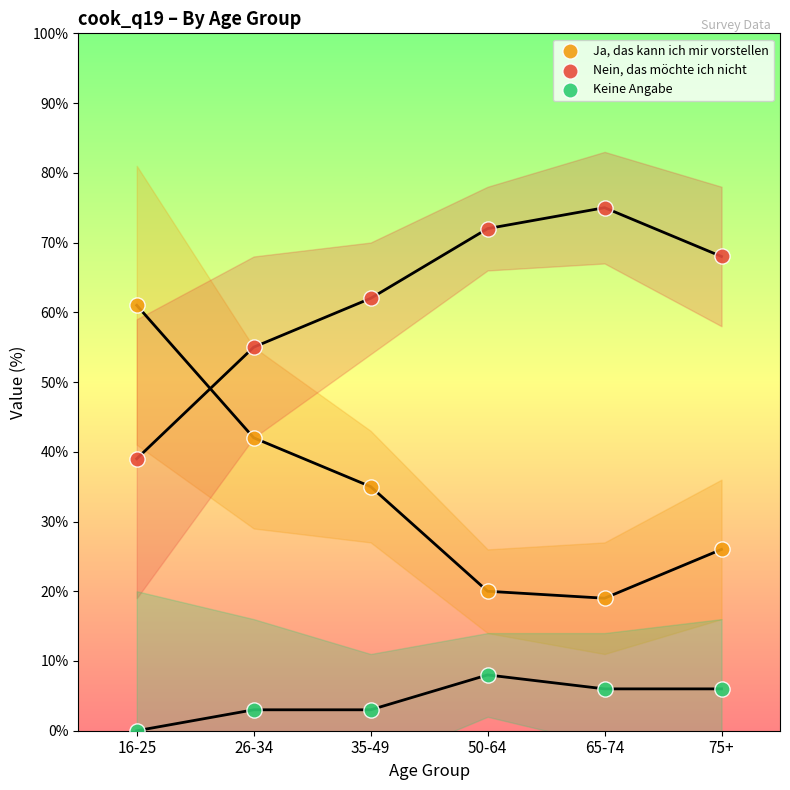

Which series has the widest spread of Y values?

Ja, das kann ich mir vorstellen